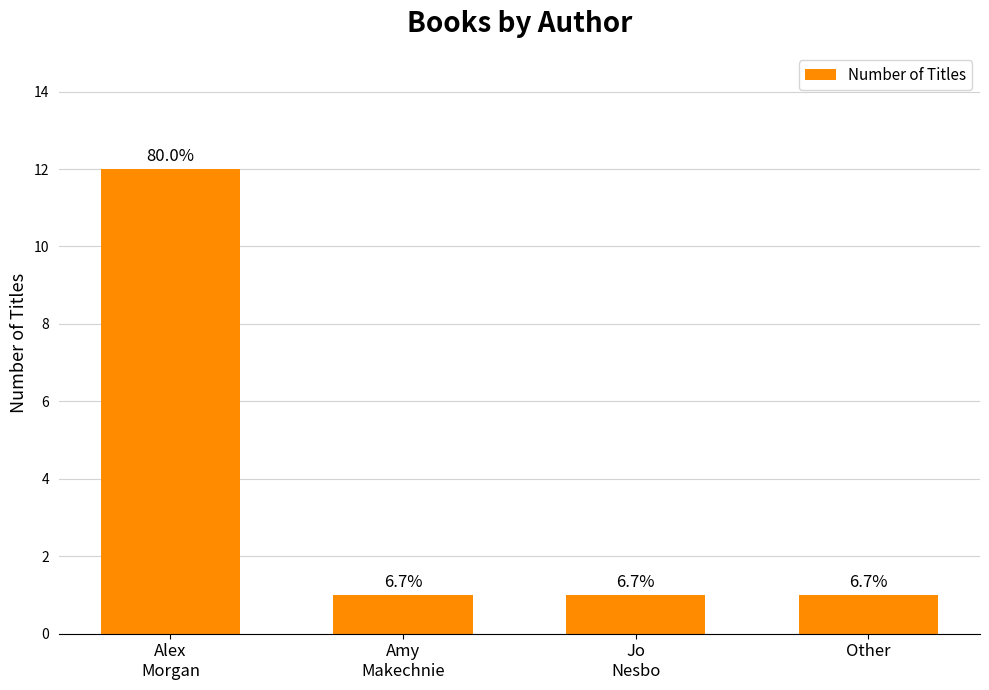

Reading left to right, transcribe all the data shown in this chart.

Alex
Morgan=12	Amy
Makechnie=1	Jo
Nesbo=1	Other=1